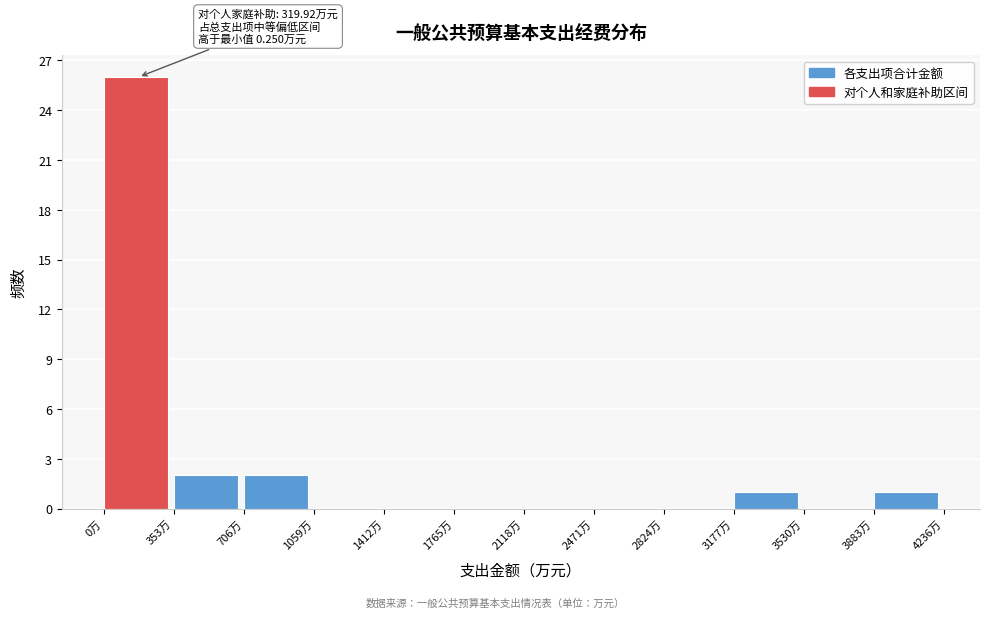

Over which range of the x-axis is the bar tallest?

0 to 350